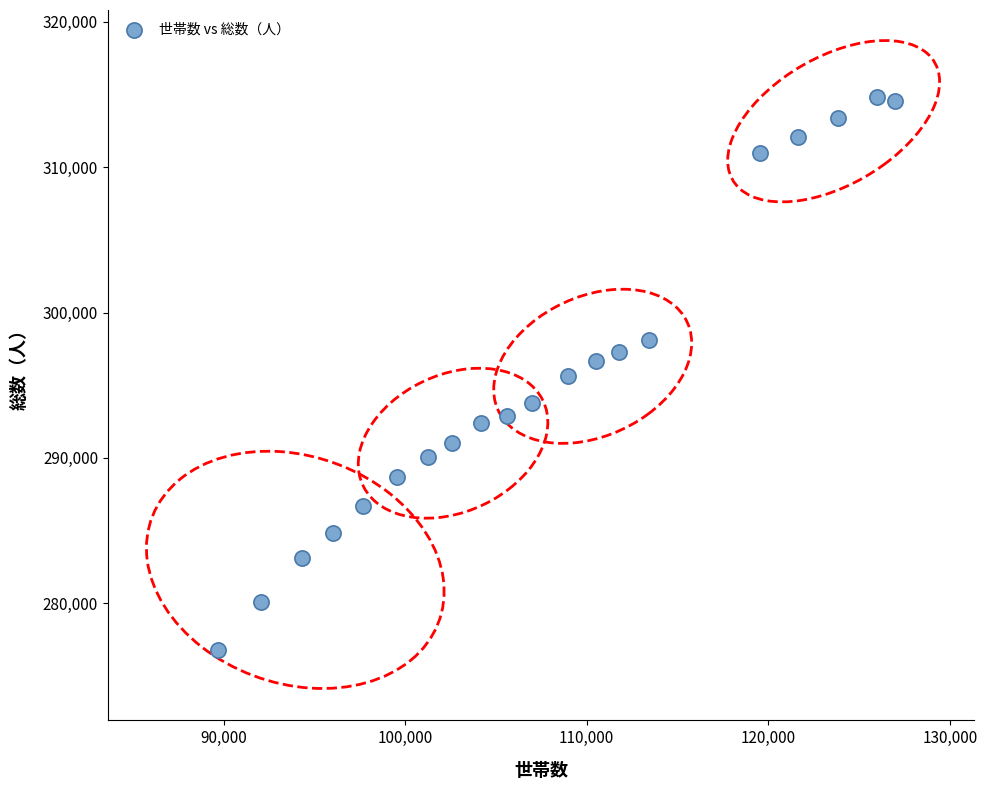

What is the range of Y values (max minus min)?

38017